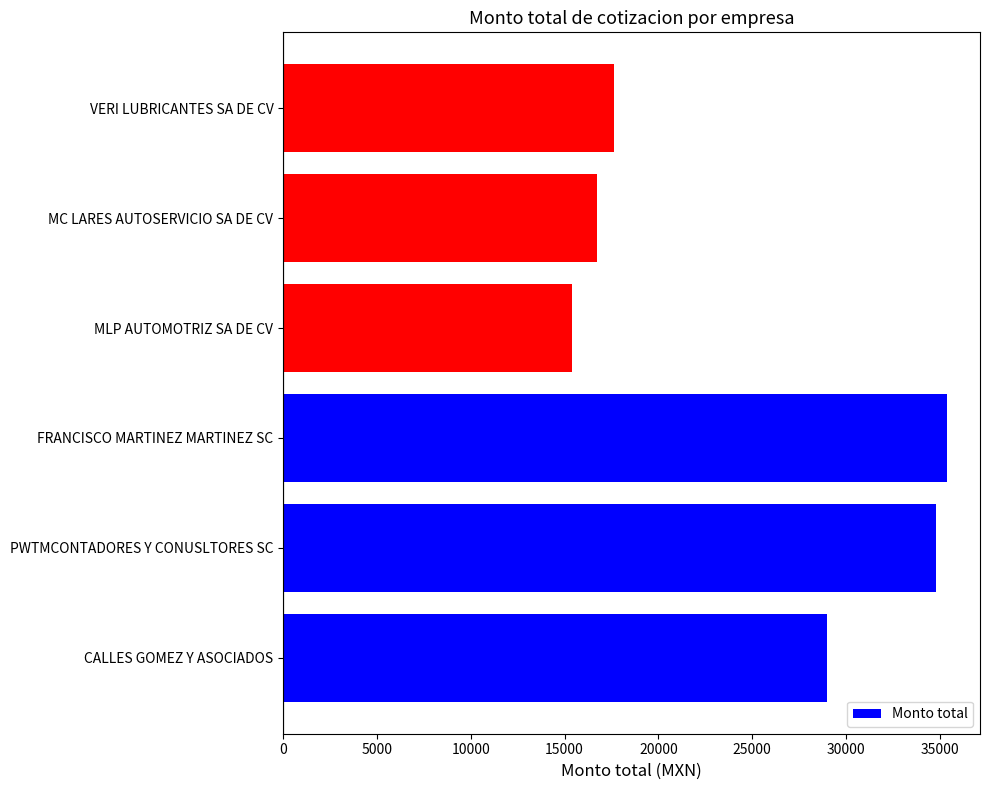

List the labels in order of value, largest first.

FRANCISCO MARTINEZ MARTINEZ SC, PWTMCONTADORES Y CONUSLTORES SC, CALLES GOMEZ Y ASOCIADOS, VERI LUBRICANTES SA DE CV, MC LARES AUTOSERVICIO SA DE CV, MLP AUTOMOTRIZ SA DE CV